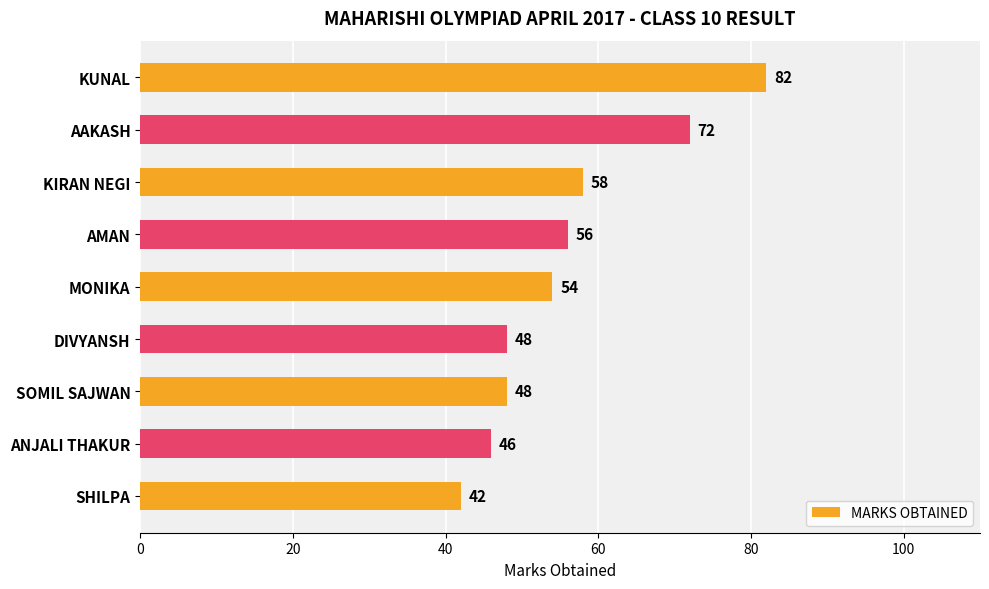

Reading top to bottom, extract all data points from this chart.

82	72	58	56	54	48	48	46	42